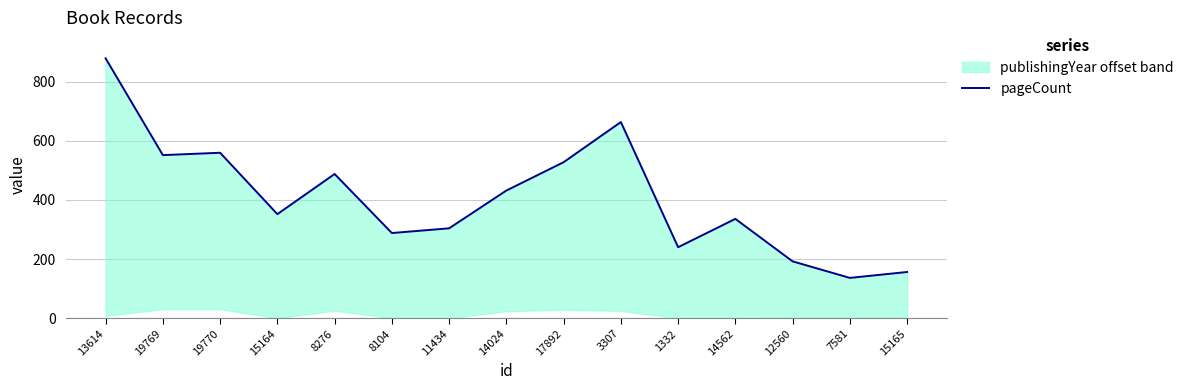

Where is the first local maximum?

19770